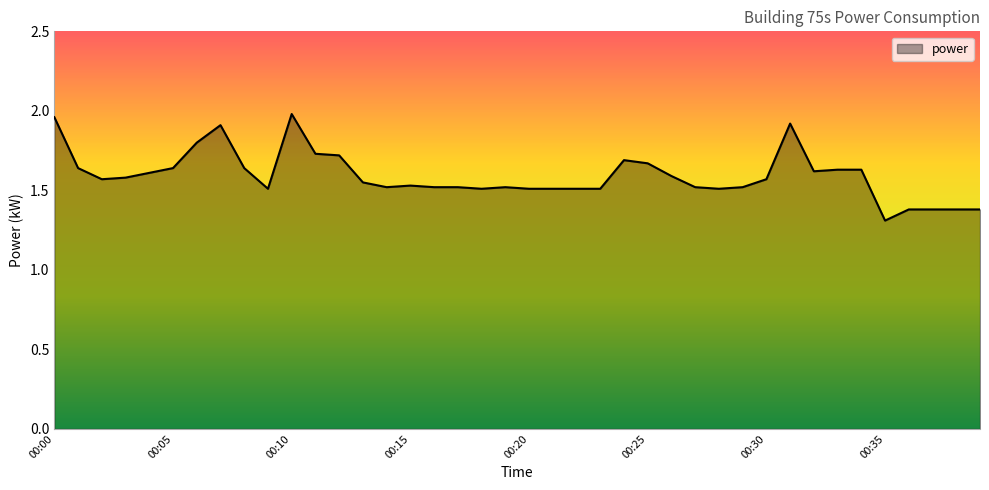

What is the smallest value displayed?

1.3